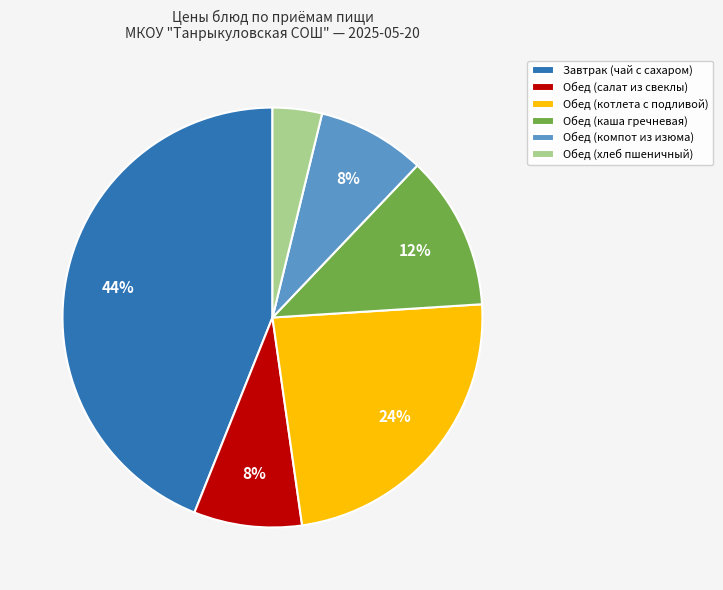

Between Завтрак (чай с сахаром) and Обед (каша гречневая), which is larger?

Завтрак (чай с сахаром)